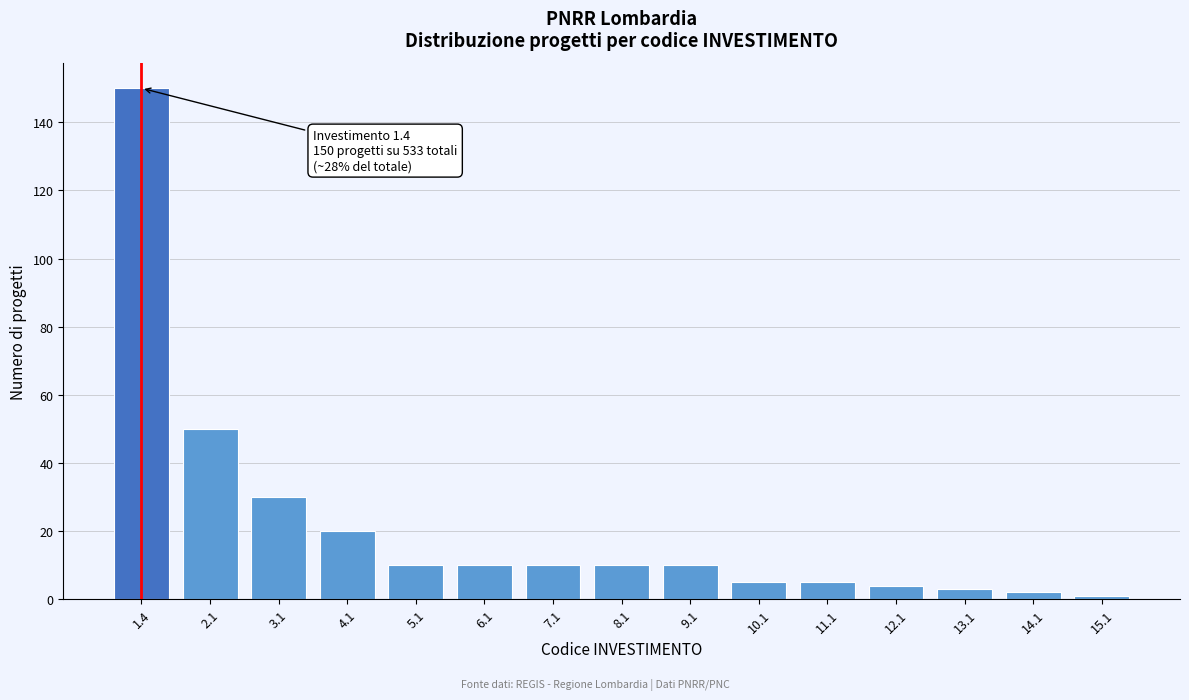

Reading left to right, what are all the values shown in this chart?

1.4=150	2.1=50	3.1=30	4.1=20	5.1=10	6.1=10	7.1=10	8.1=10	9.1=10	10.1=5	11.1=5	12.1=4	13.1=3	14.1=2	15.1=1